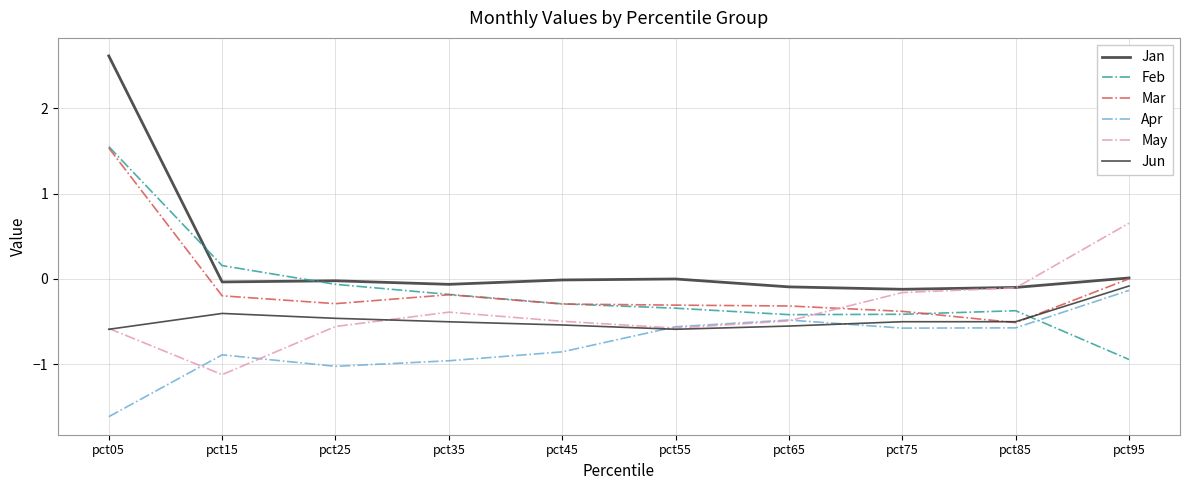

How many lines are shown in the chart?

6